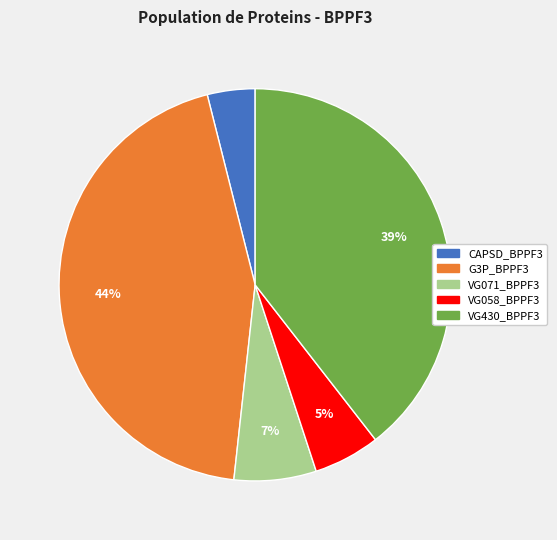

Which category has the biggest portion of the pie?

G3P_BPPF3